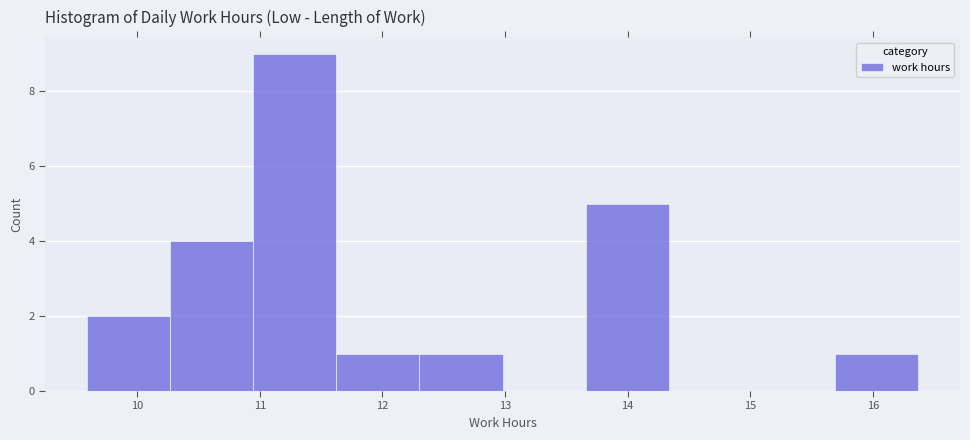

Over which range of the x-axis is the bar tallest?

10.9 to 11.6